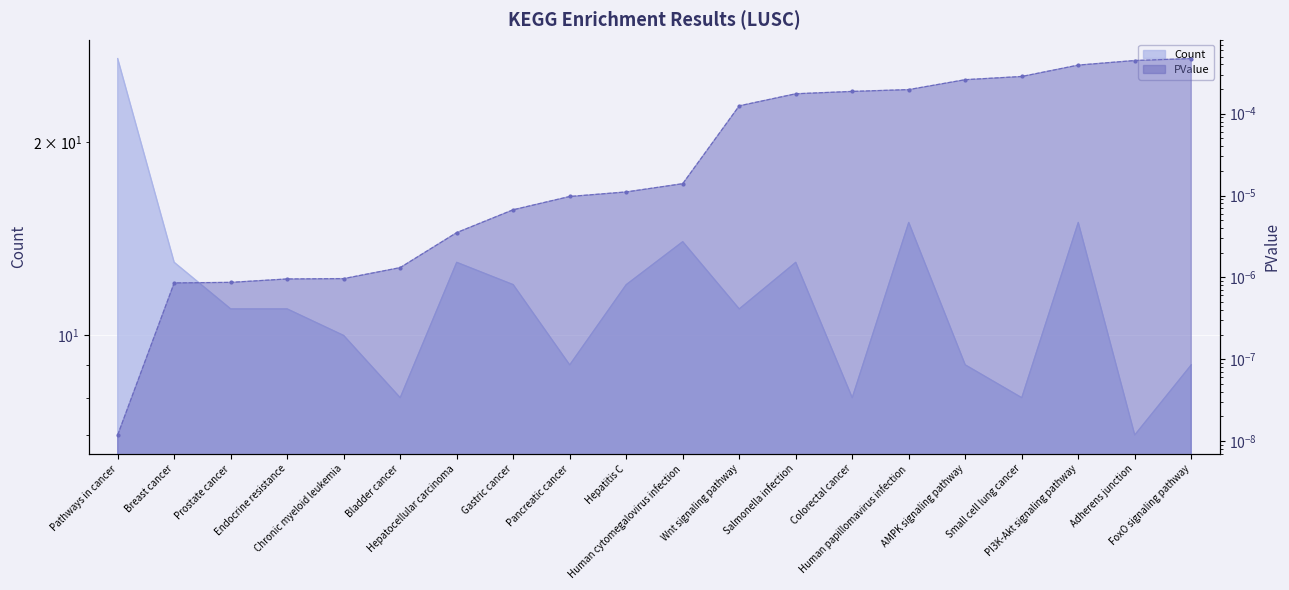

Count the number of data series in this chart.

2